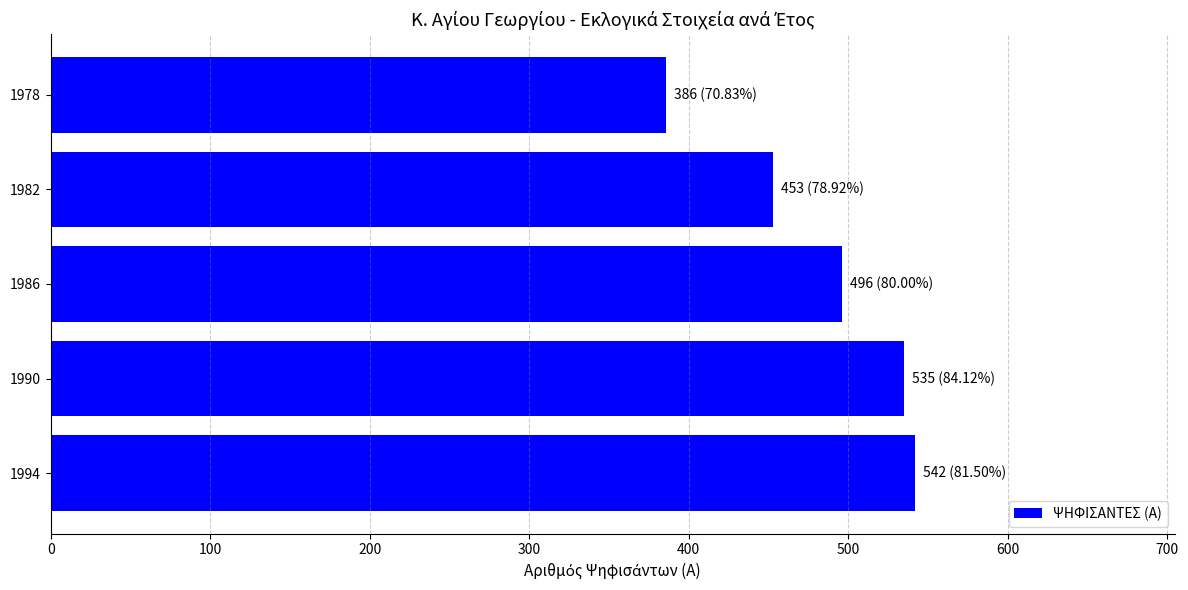

Reading bottom to top, what are all the values shown in this chart?

542	535	496	453	386